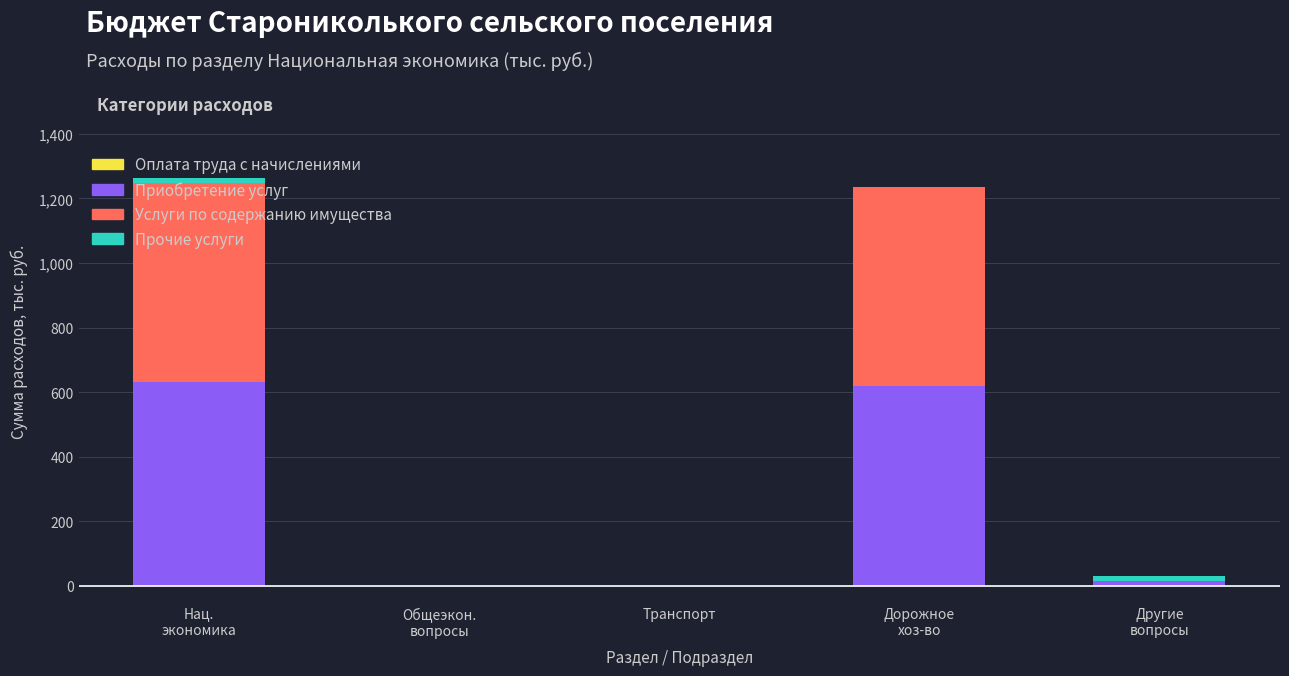

What is the sum of all Приобретение услуг values?

1264.4